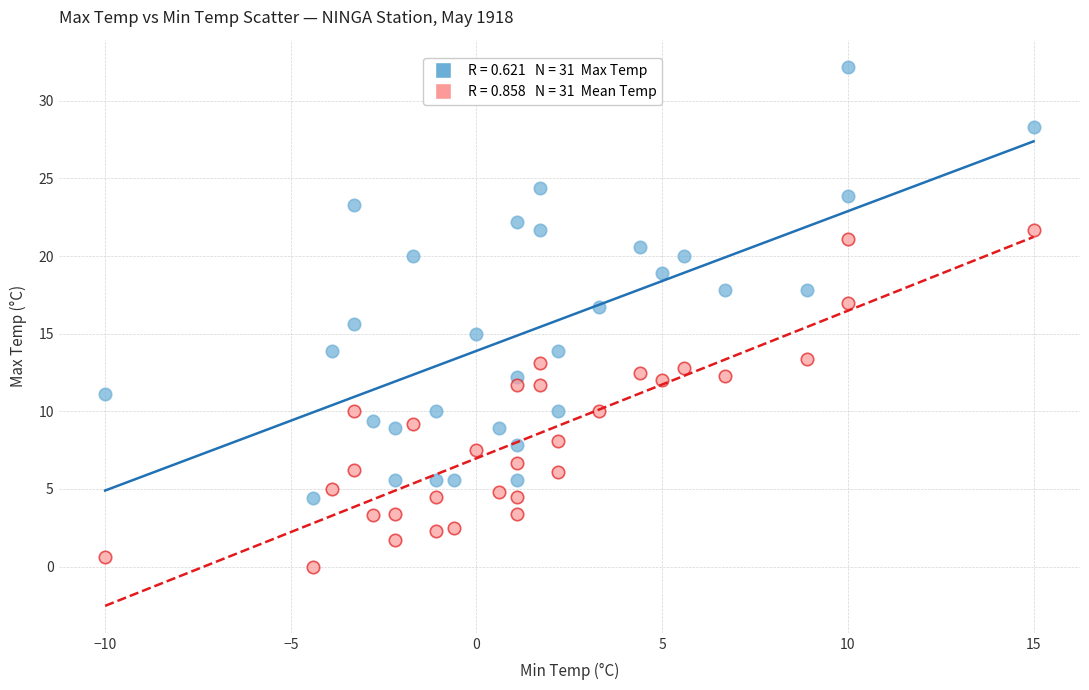

Across all data points, what is the range of Y values (max minus min)?

32.2